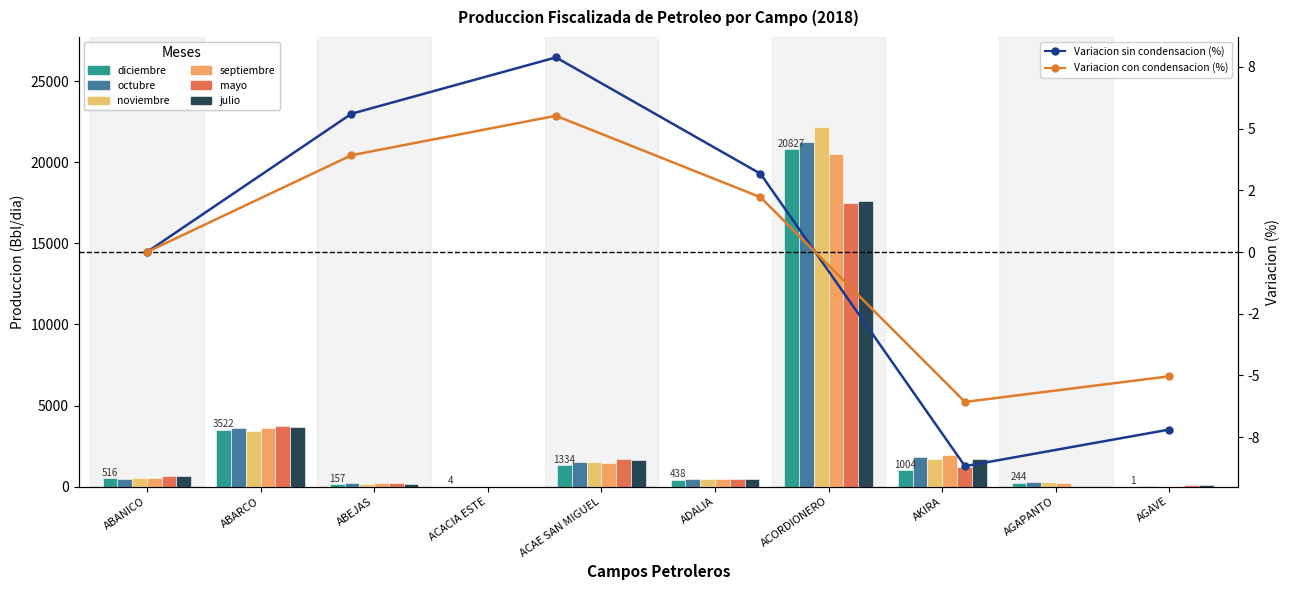

At which label does julio reach its minimum?

AGAPANTO